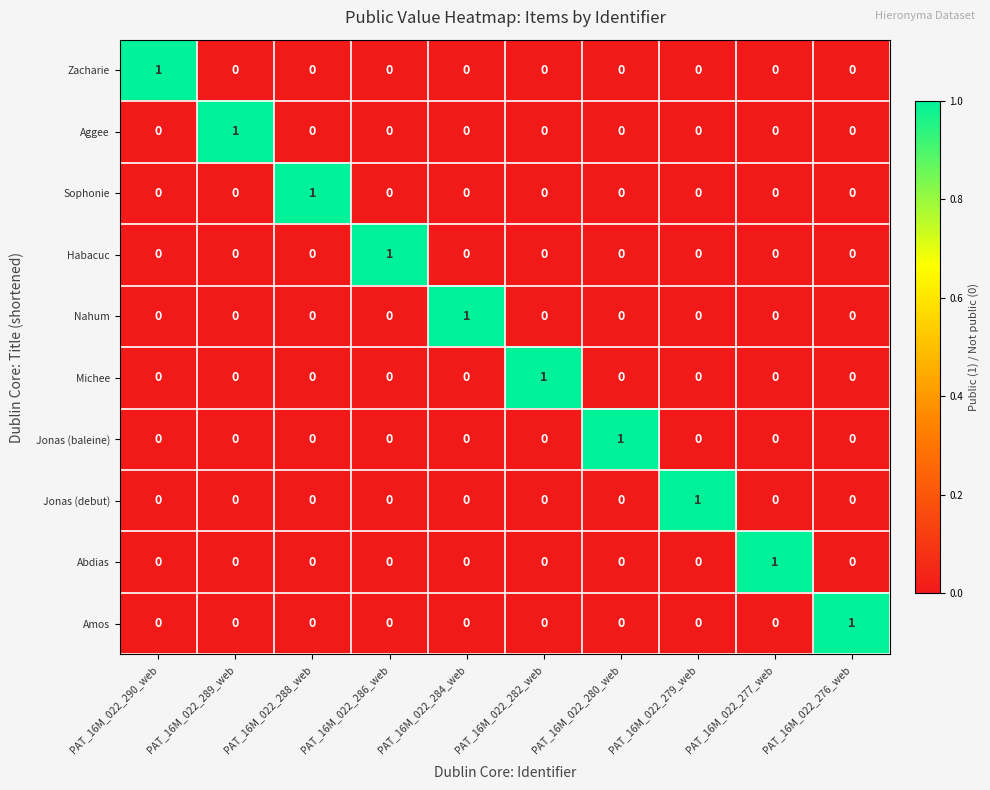

The value of Nahum at PAT_16M_022_277_web is 1. True or false?

False